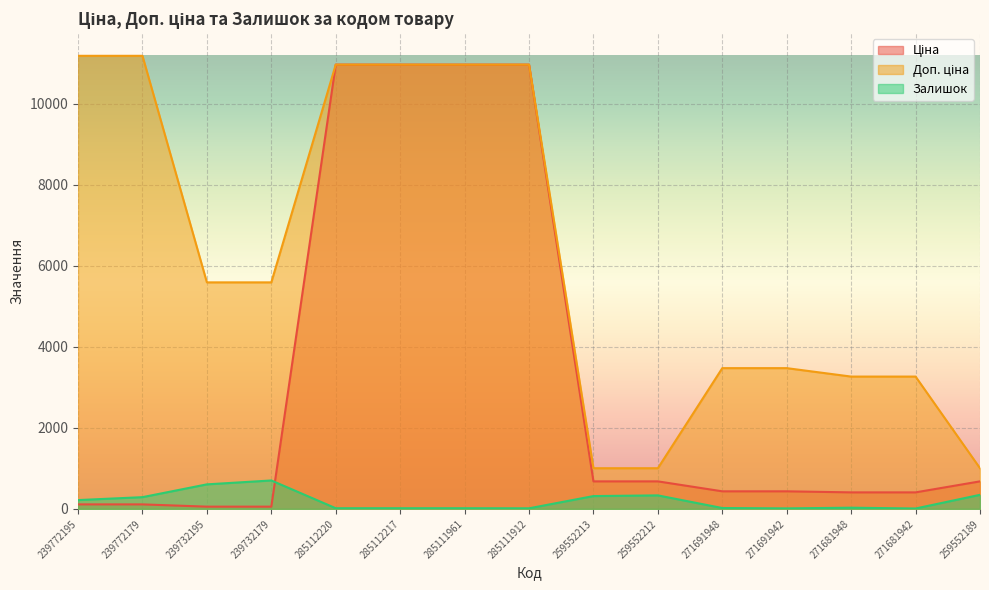

What are all the series names shown in the legend?

Ціна, Доп. ціна, Залишок